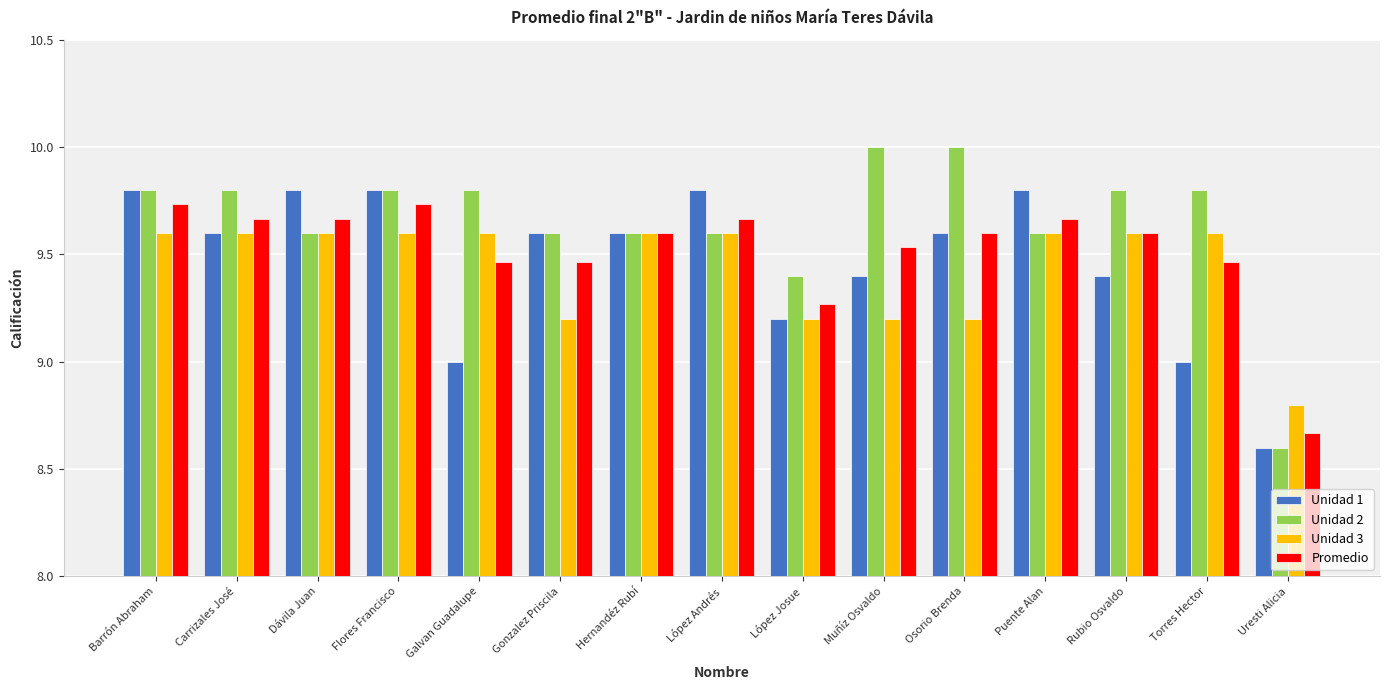

Read the Promedio value at Rubio Osvaldo.

9.6